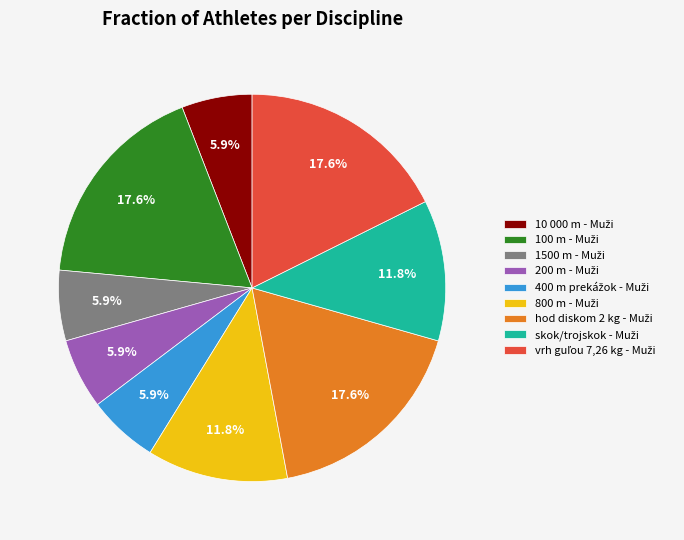

Does any single category account for the majority?

No